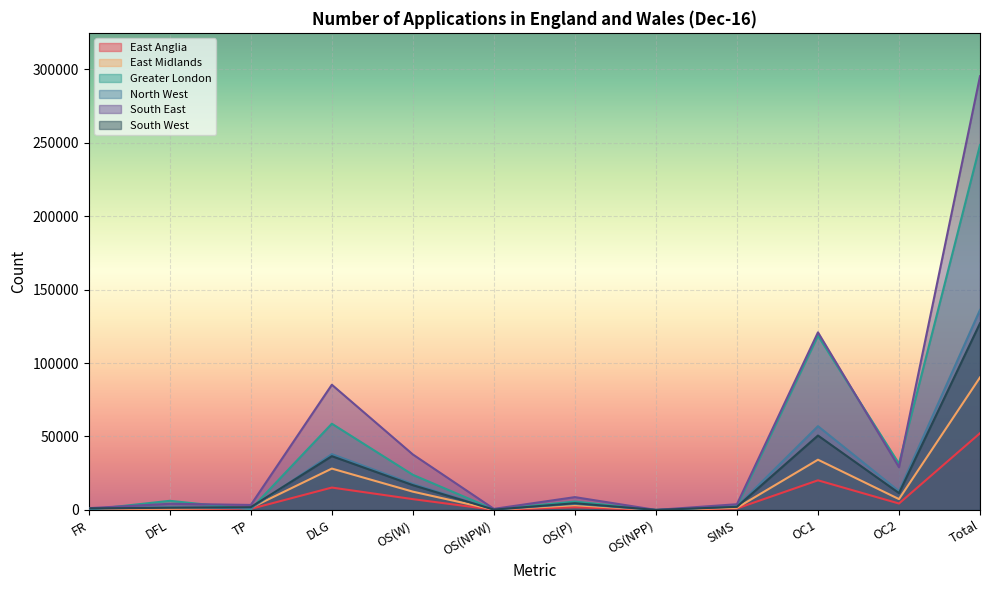

What position from the right is OS(NPP)?

5